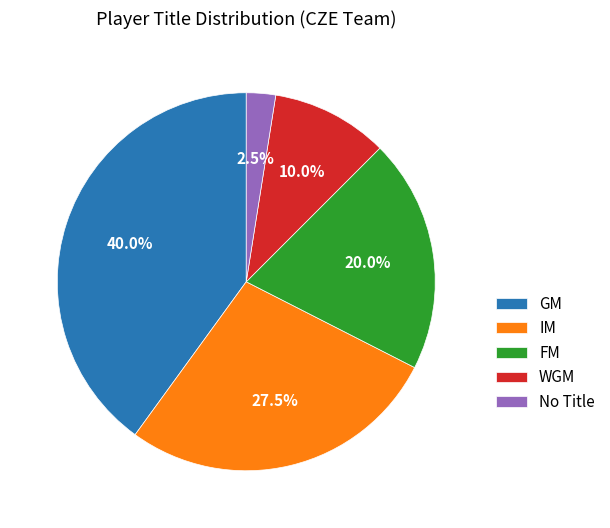

Rank the categories by value from lowest to highest.

No Title, WGM, FM, IM, GM